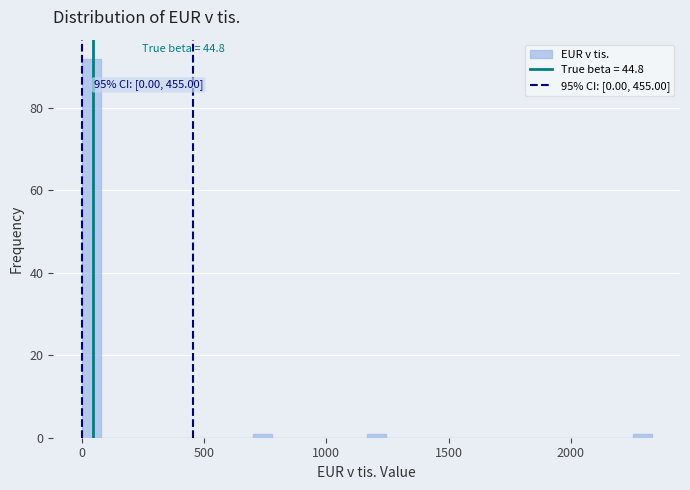

Around what value on the x-axis is the tallest bar? Give the approximate position of its centre, as read against the axis.

50